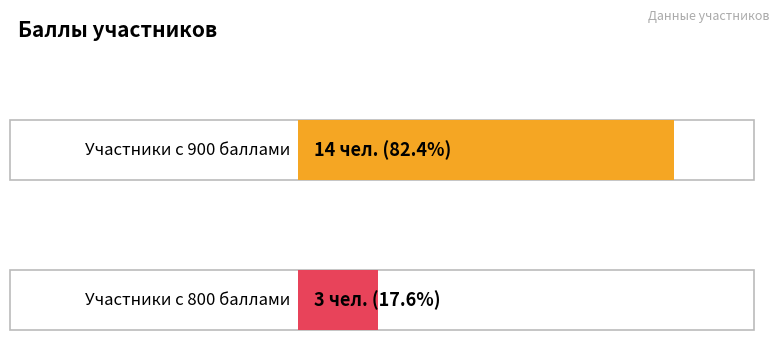

Does the chart contain any negative values?

No